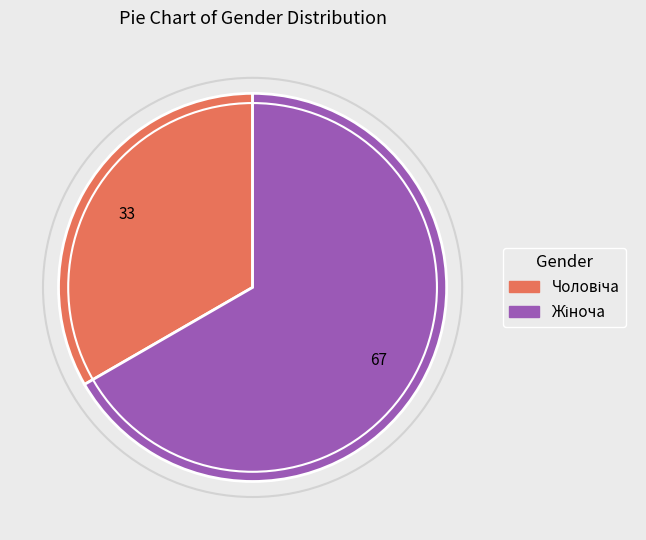

Is there a majority slice in this chart?

Yes